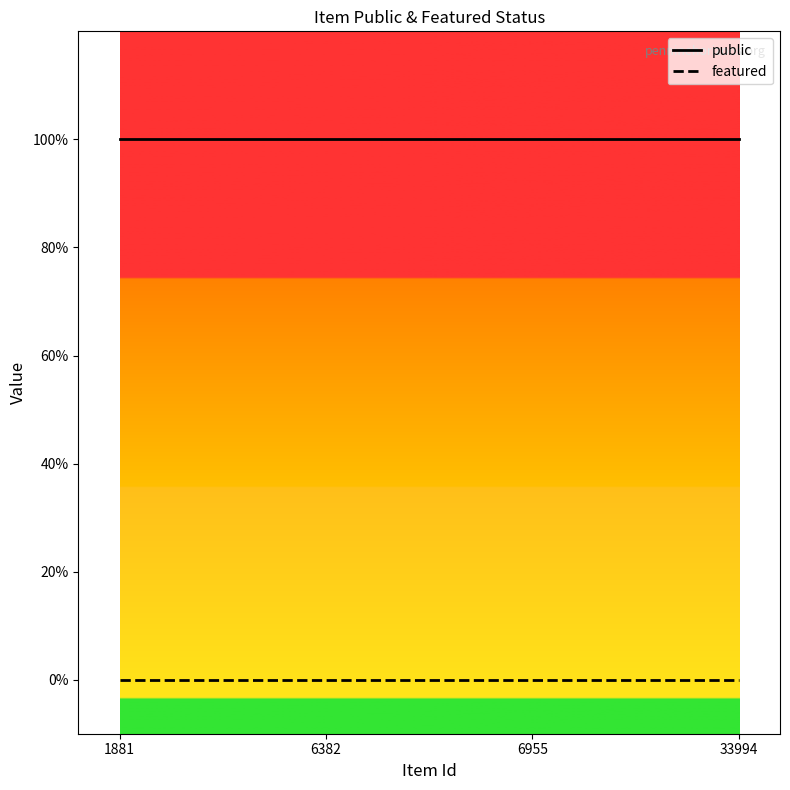

Which category has the lowest value across all series?

1881